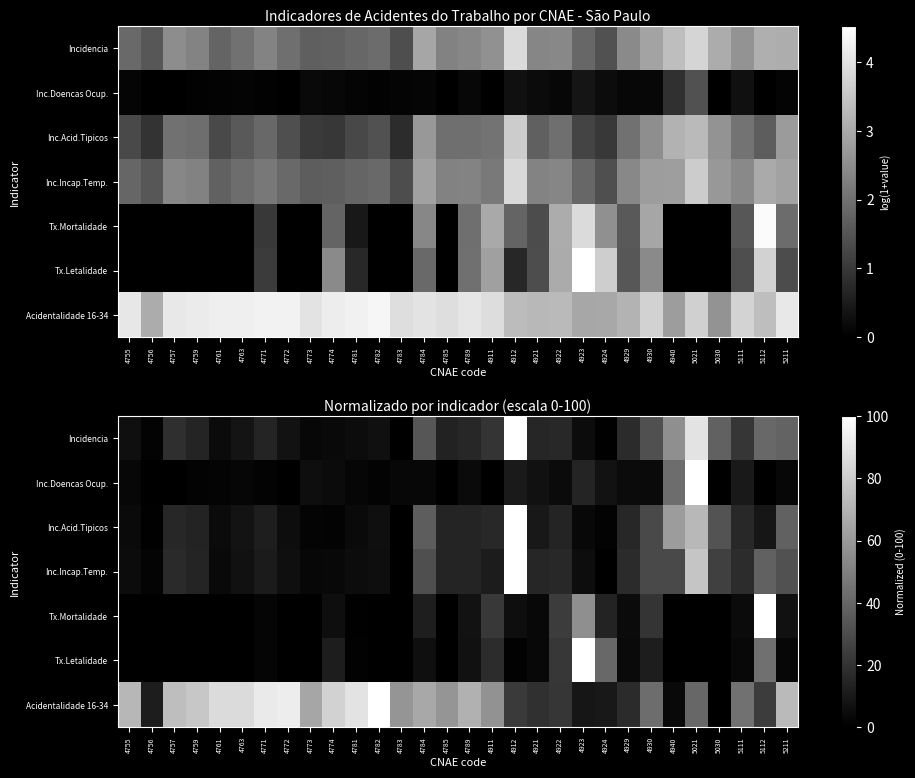

Rank the series at 4755 from highest to lowest value.

Acidentalidade 16-34, Incidencia, Inc.Incap.Temp., Inc.Acid.Tipicos, Inc.Doencas Ocup., Tx.Mortalidade, Tx.Letalidade